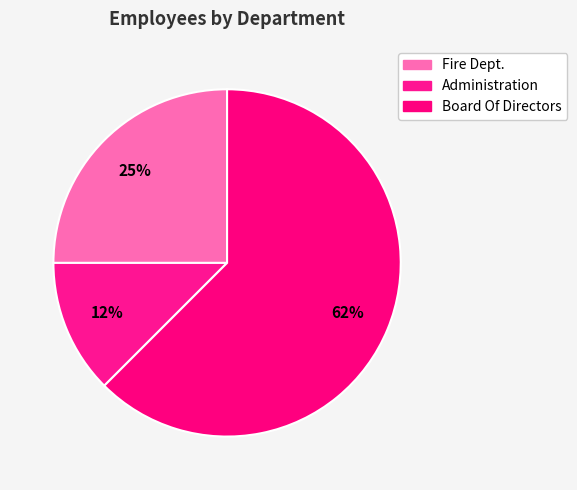

Count the number of slices in the pie.

3